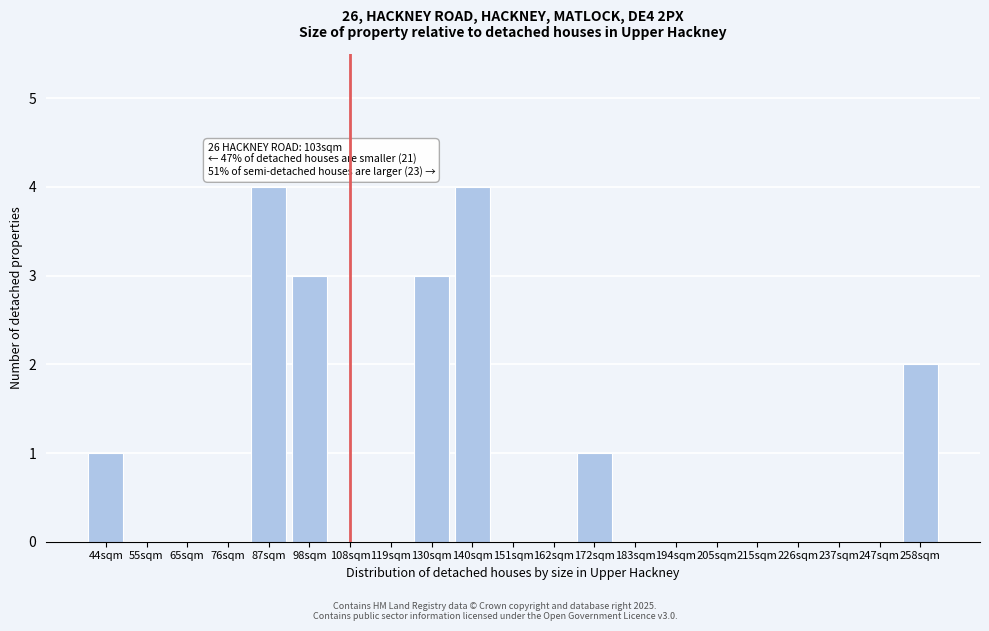

Reading left to right, list all the values displayed in this chart.

44sqm=1	55sqm=0	65sqm=0	76sqm=0	87sqm=4	98sqm=3	108sqm=0	119sqm=0	130sqm=3	140sqm=4	151sqm=0	162sqm=0	172sqm=1	183sqm=0	194sqm=0	205sqm=0	215sqm=0	226sqm=0	237sqm=0	247sqm=0	258sqm=2